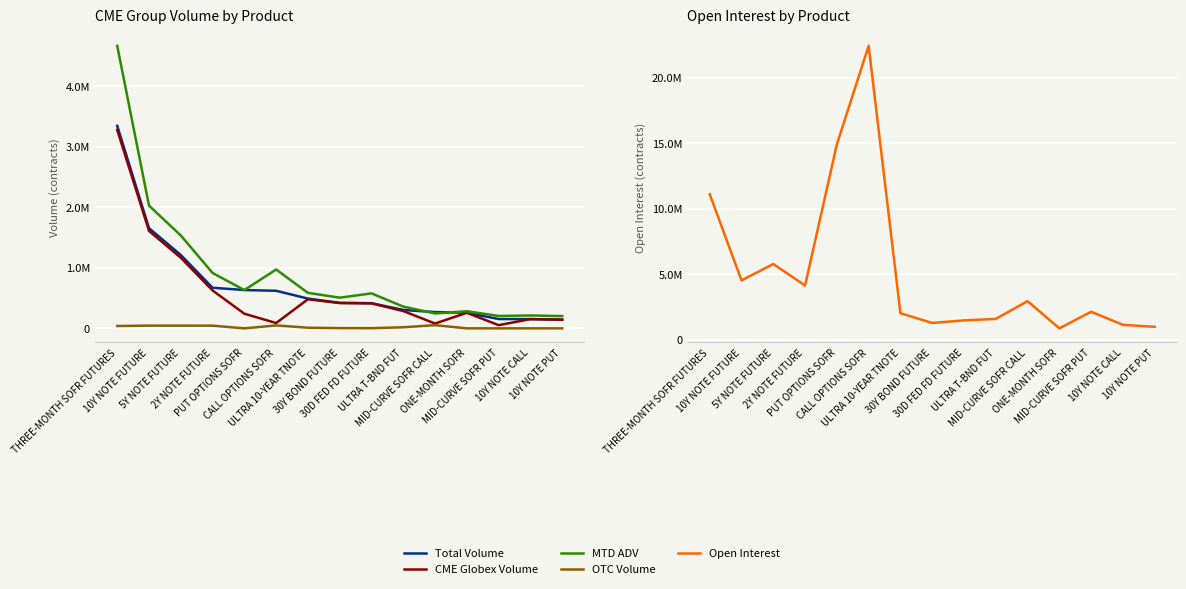

Which series has the widest spread of values?

Open Interest